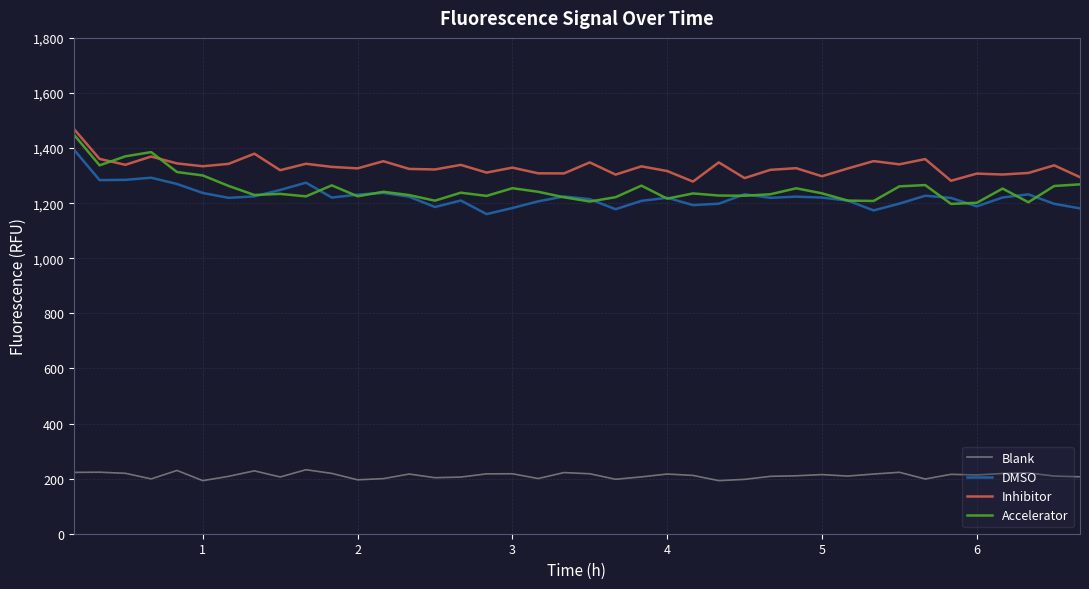

List the series in order of their peak value, lowest first.

Blank, DMSO, Accelerator, Inhibitor